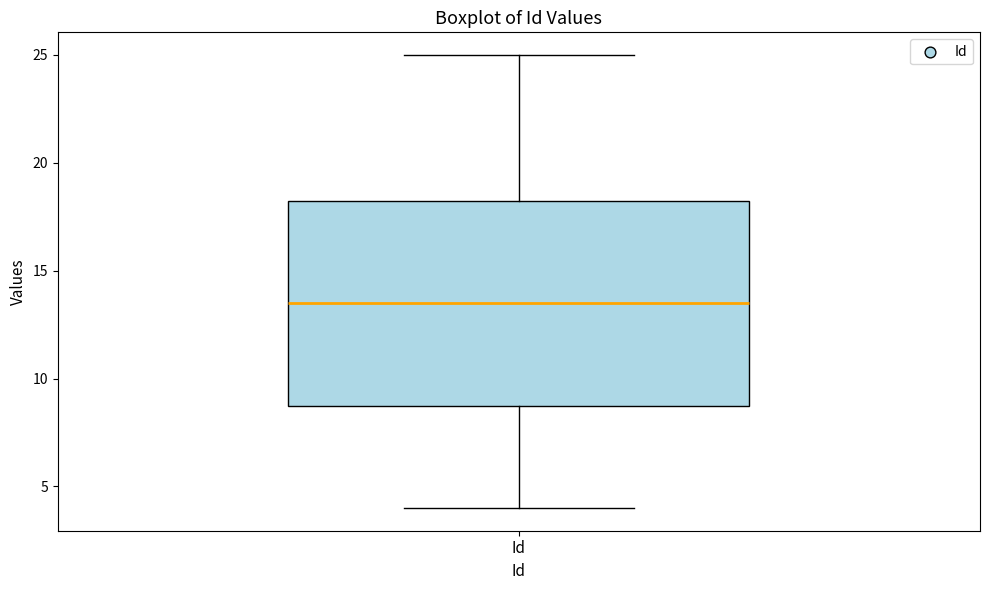

Read this box plot against the y-axis: the position of the median line, the range covered by the box, and the ends of both whiskers. The values are not printed on the chart, so give them approximately, as read against the axis.

median 13.5, box 9.0 to 18.5, whiskers 4.0 to 25.0